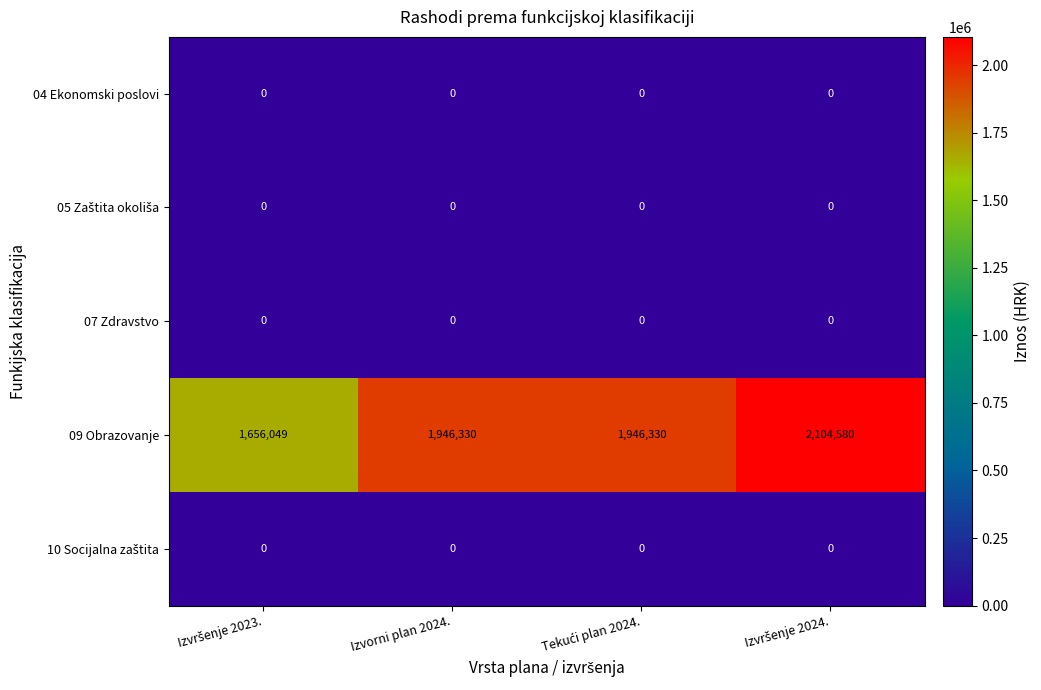

At how many categories does at least one series exceed 105460?

4